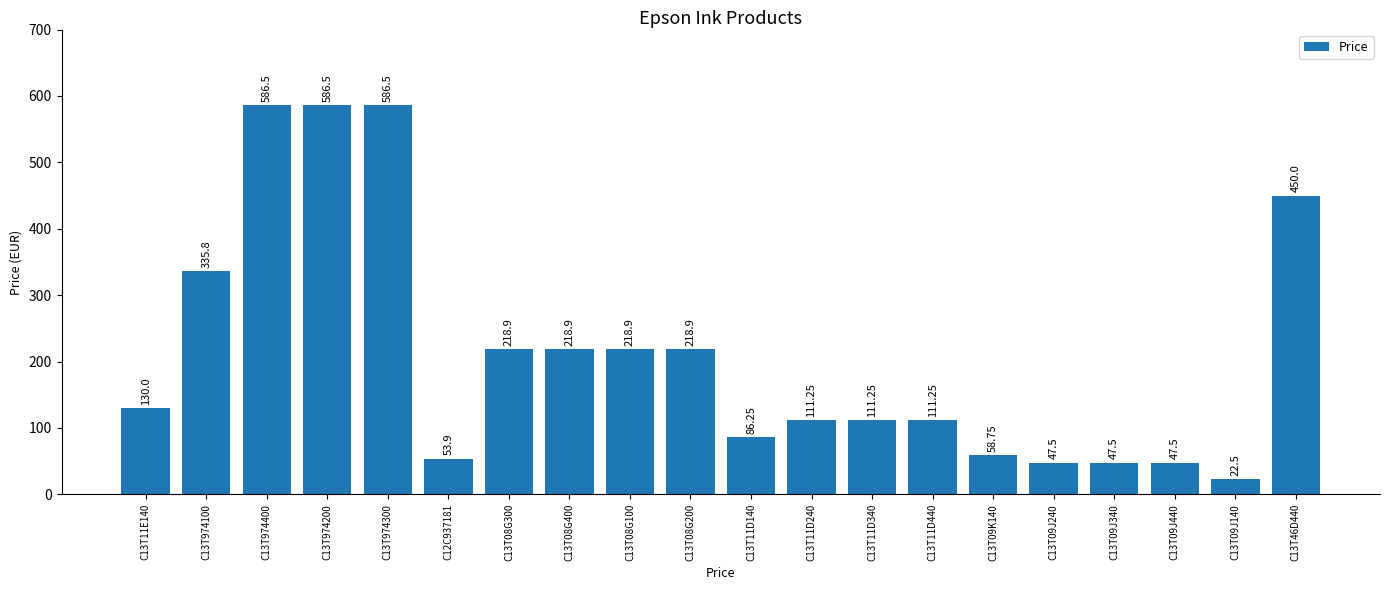

What is the change in value from C13T08G100 to C13T09J340?

-171.4